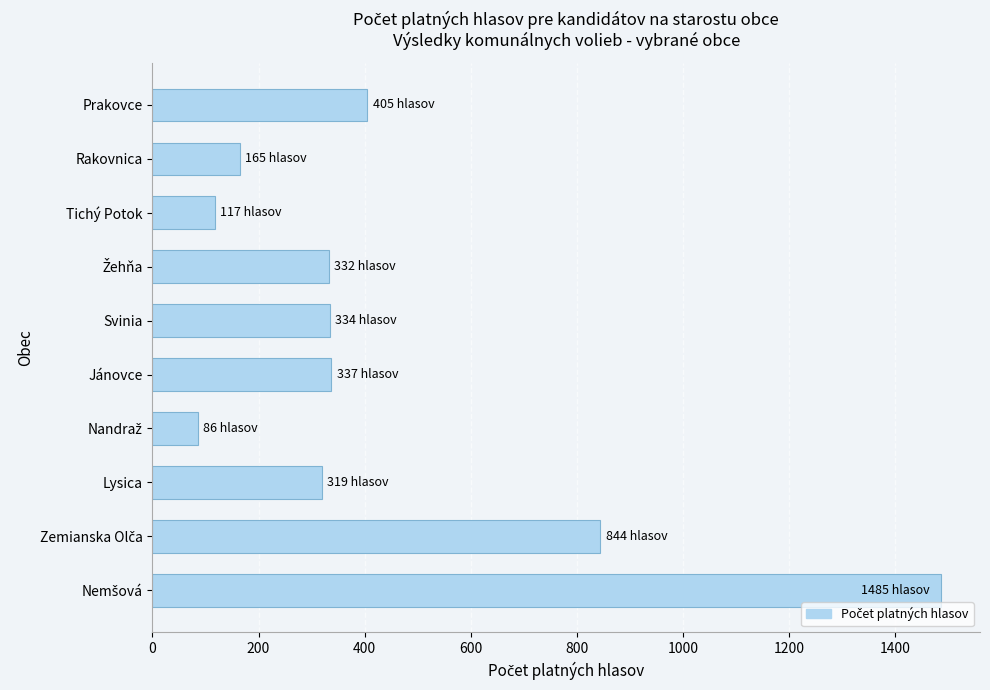

What is the change in value from Svinia to Prakovce?

+71